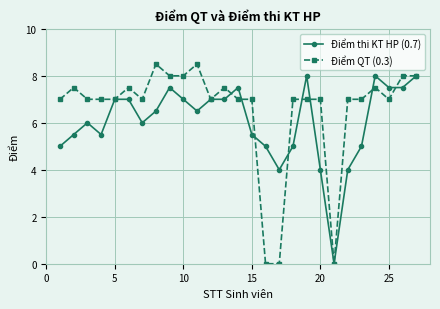

At how many categories does at least one series exceed 3?

26